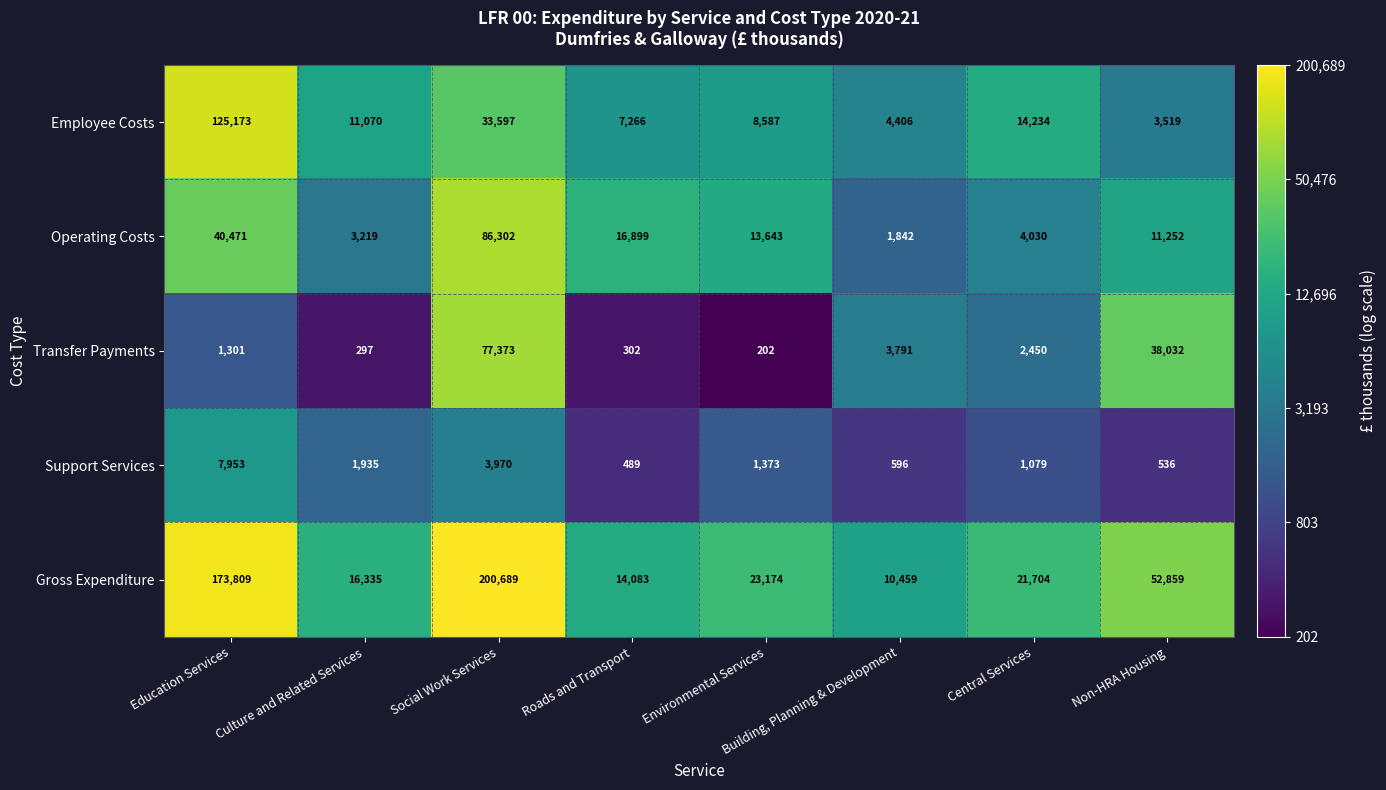

At Building, Planning & Development, list the series in order from smallest to largest.

Support Services, Operating Costs, Transfer Payments, Employee Costs, Gross Expenditure